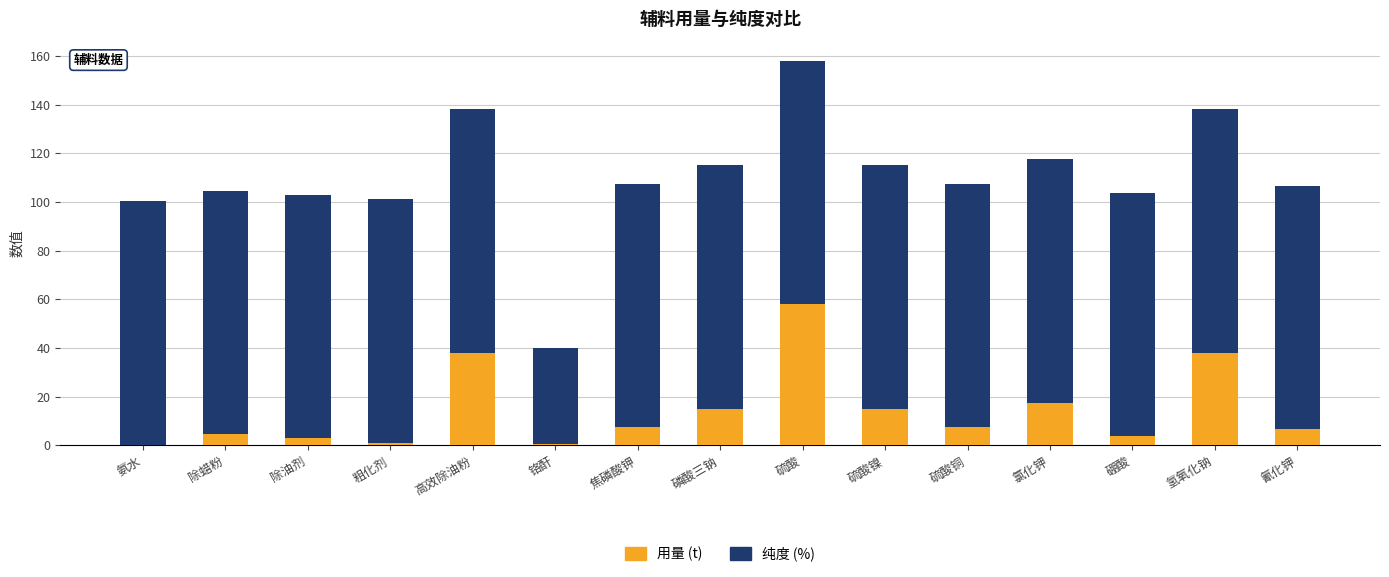

What is the maximum value for 用量 (t)?

58.0